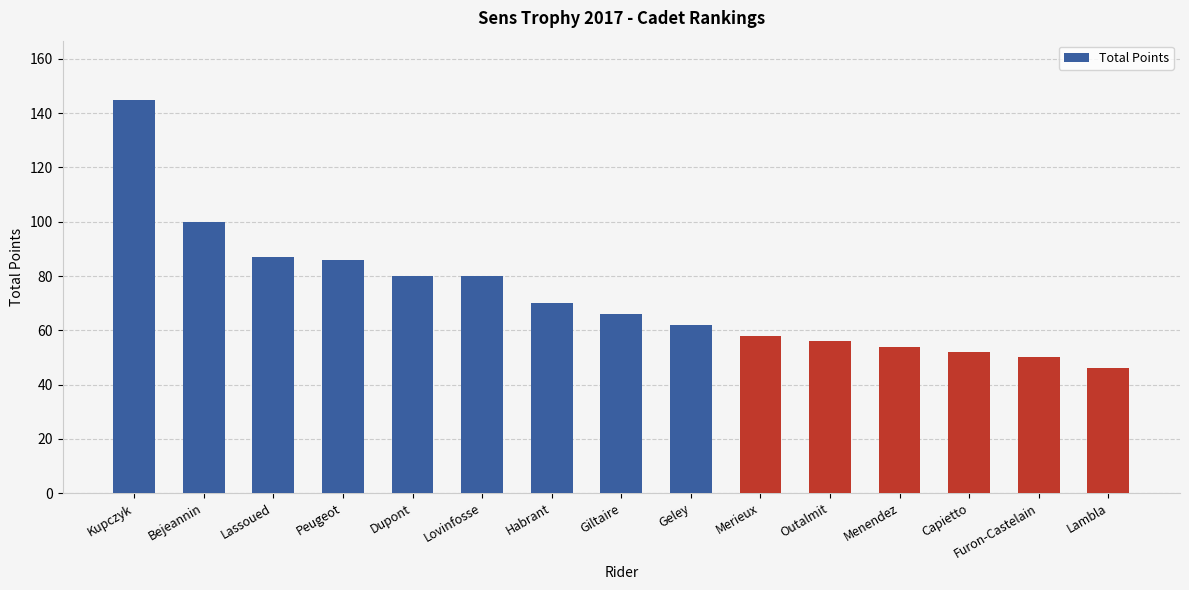

What is the value of the 3rd bar from the left?

87